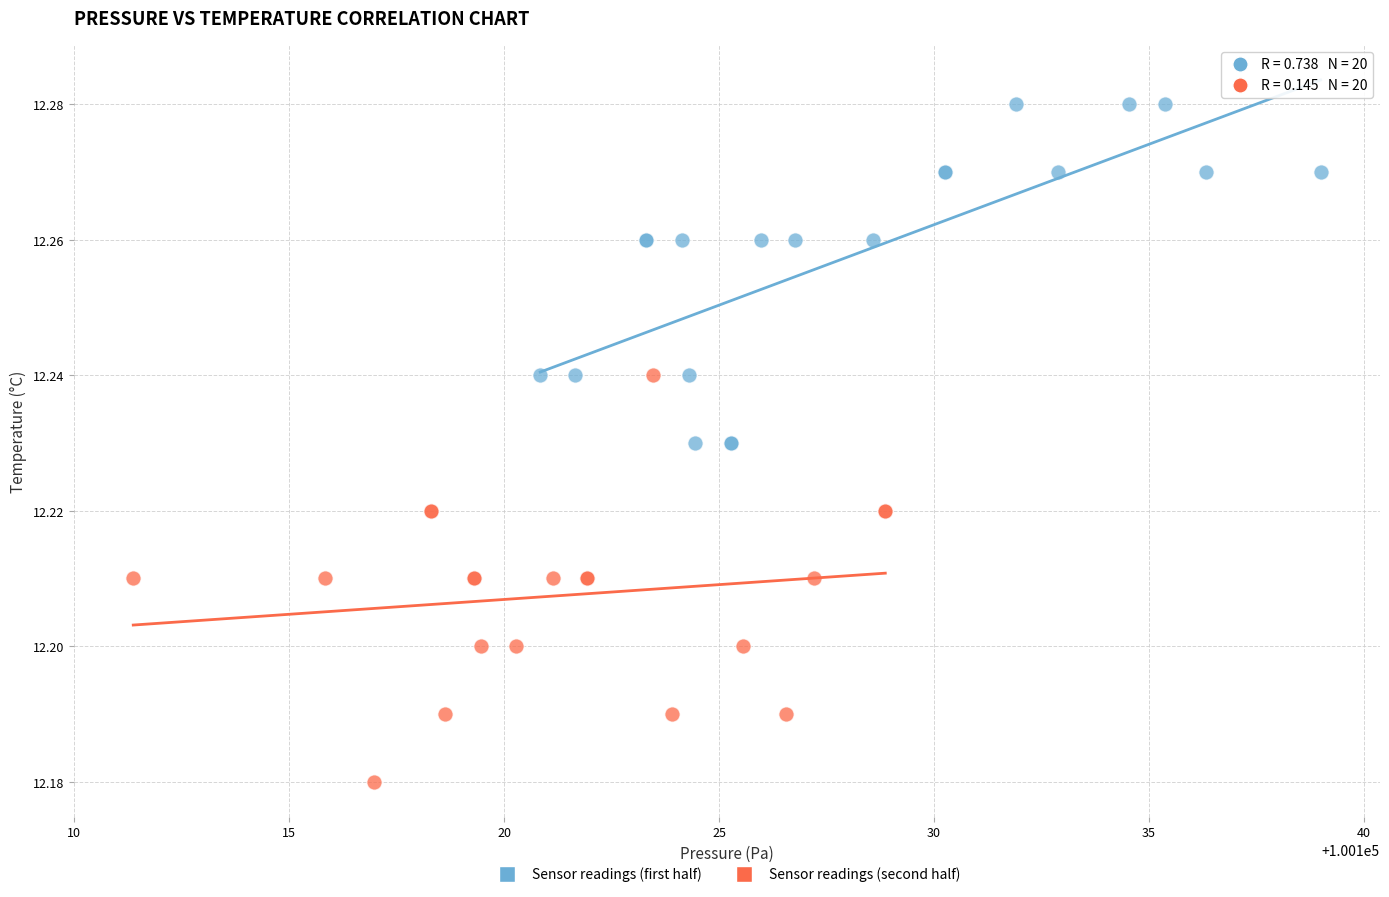

Which series contains the lowest Y value?

Sensor readings (second half)